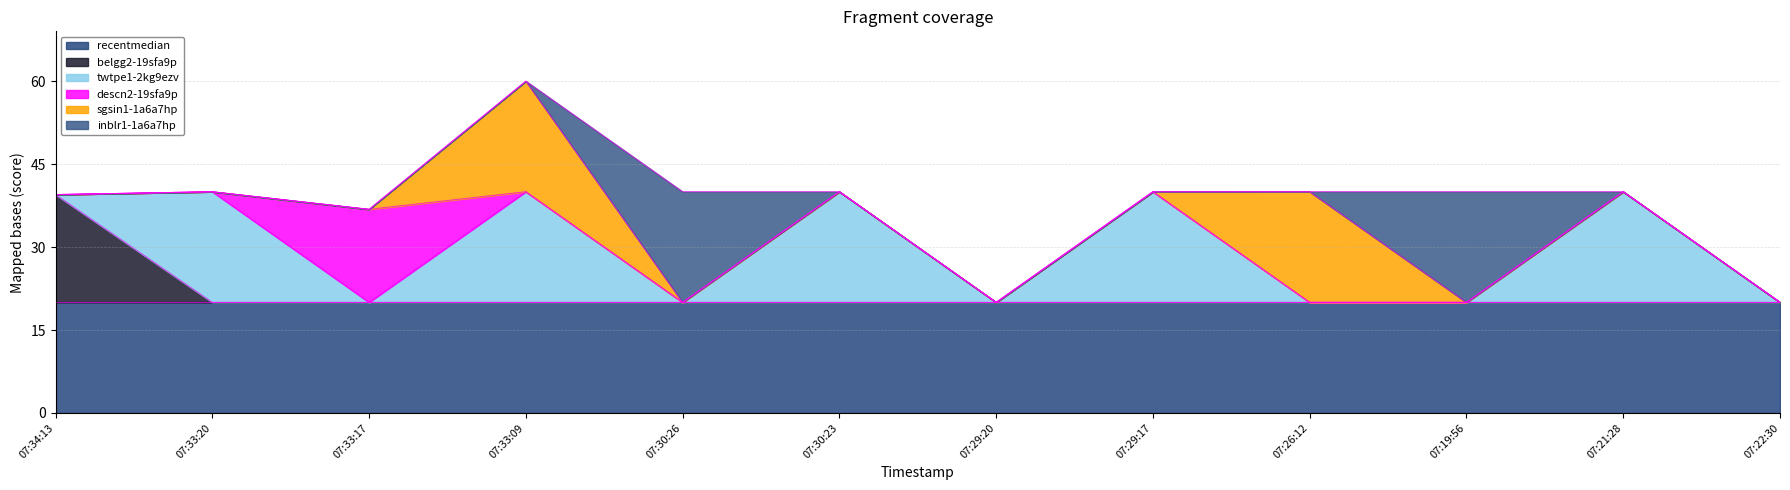

What are all the series names shown in the legend?

recentmedian, belgg2-19sfa9p, twtpe1-2kg9ezv, descn2-19sfa9p, sgsin1-1a6a7hp, inblr1-1a6a7hp